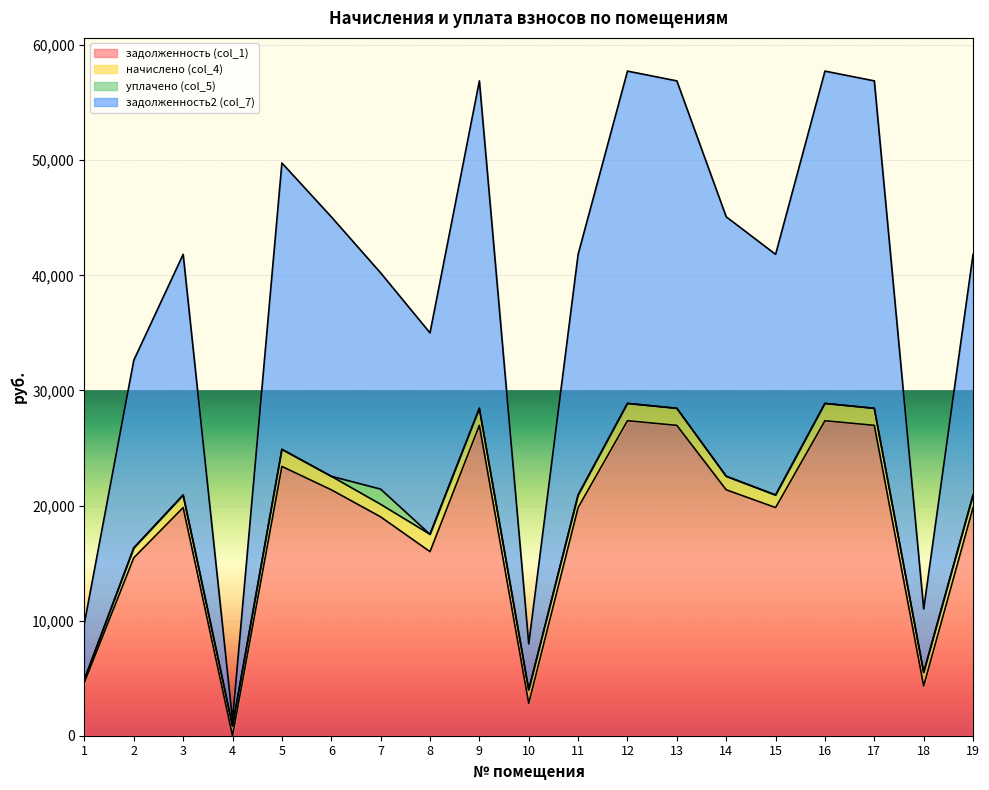

True or false: задолженность2 (col_7) has more than 0 points higher than both neighbors.

True